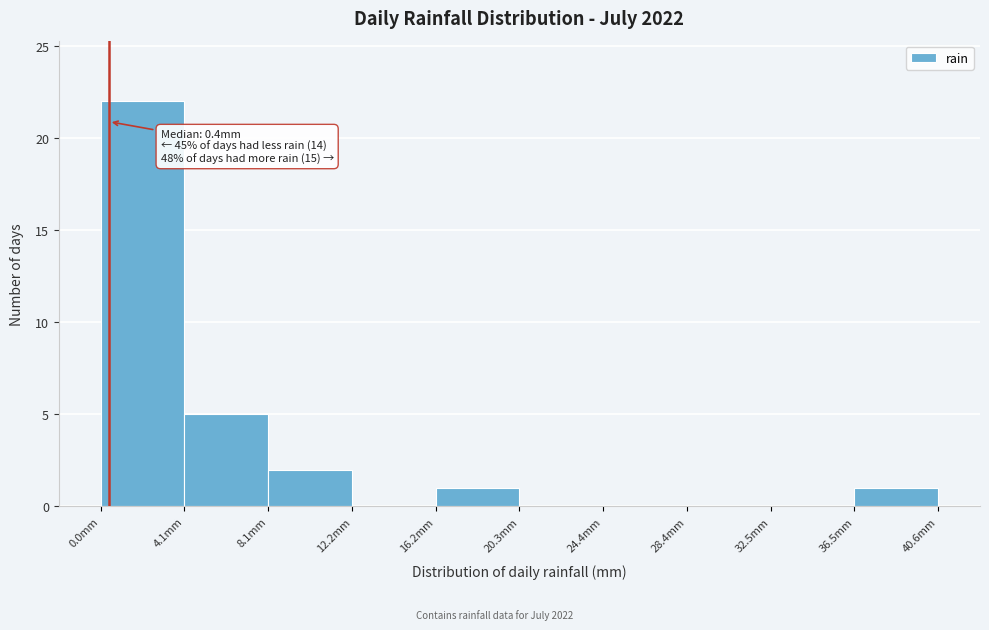

Which range on the x-axis has the tallest bar?

0.0 to 4.0